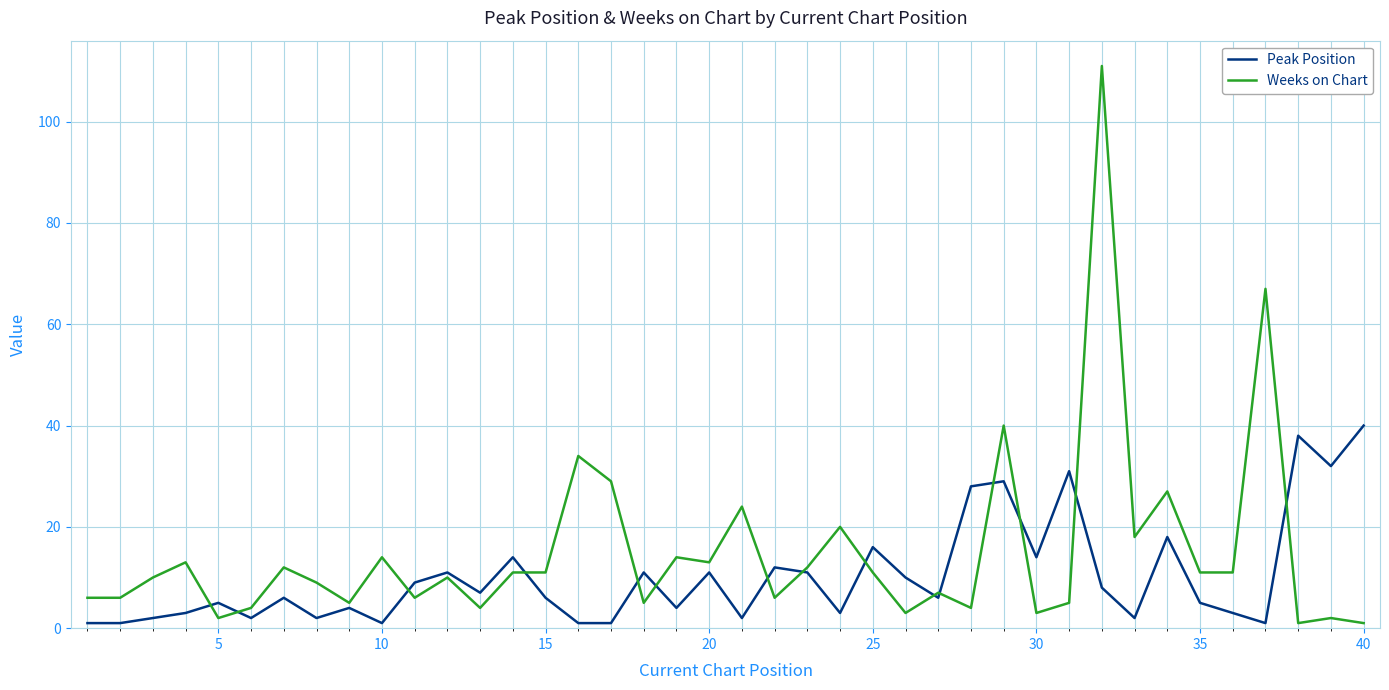

Which series has the largest total across all categories?

Weeks on Chart